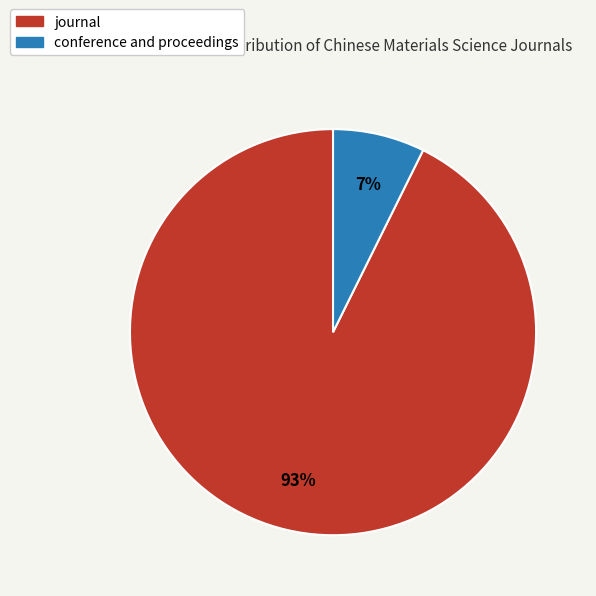

Is it true that journal is 93% of the pie?

True